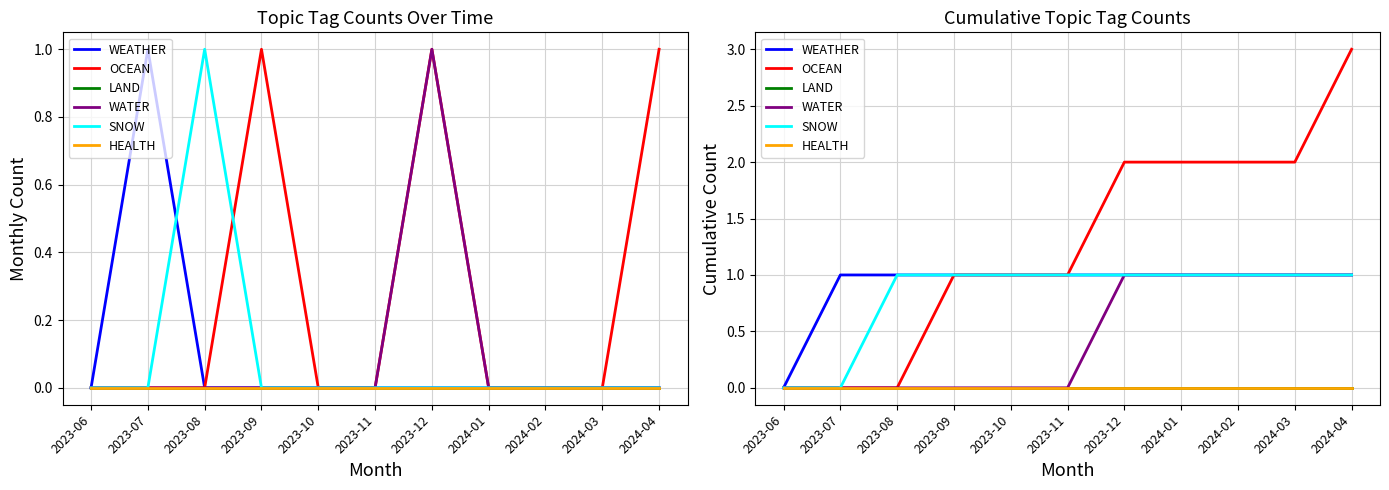

Which has a higher value, 2023-12 or 2024-03?

2023-12